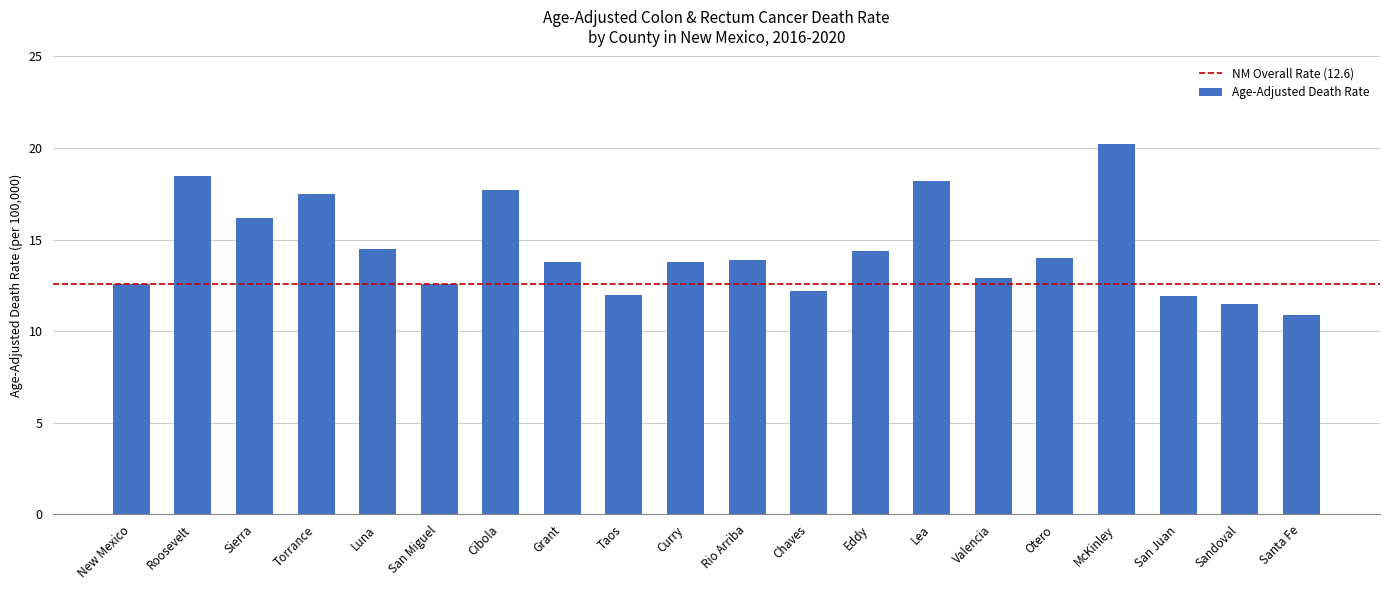

What value does the data have at Taos?

12.0